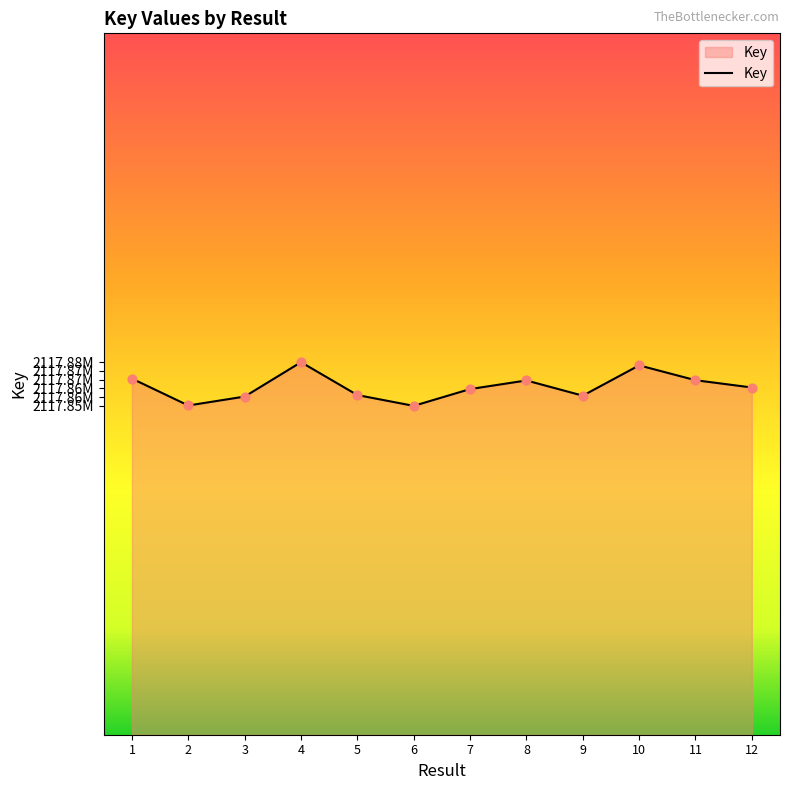

What is the change in value from 3 to 4?

+22144